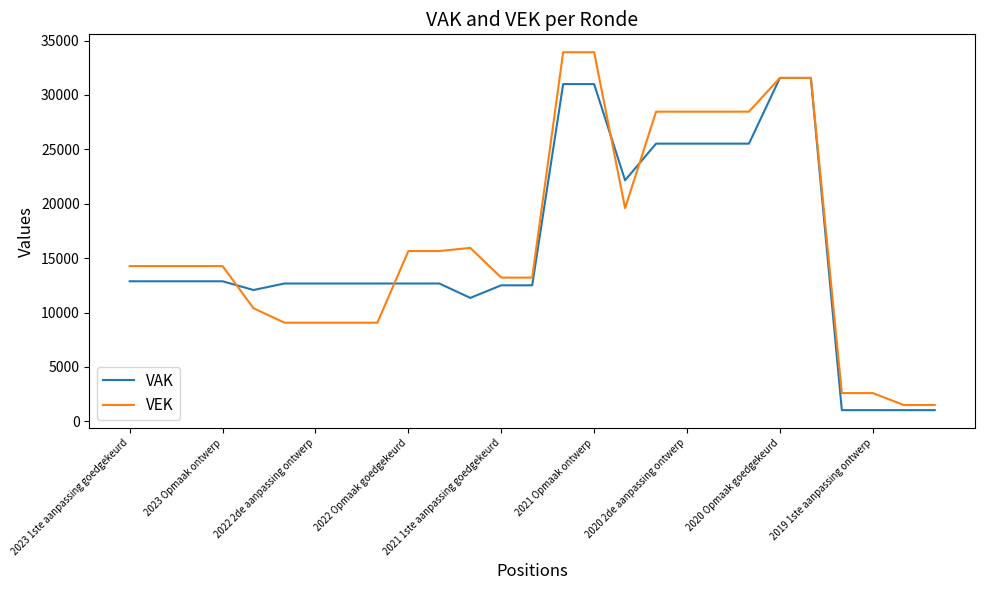

Which series has the widest spread of values?

VEK